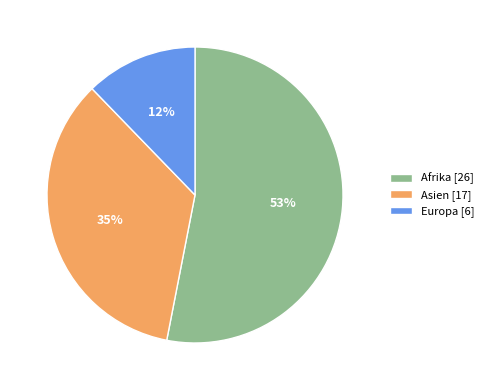

Which slice is the largest?

Afrika [26]